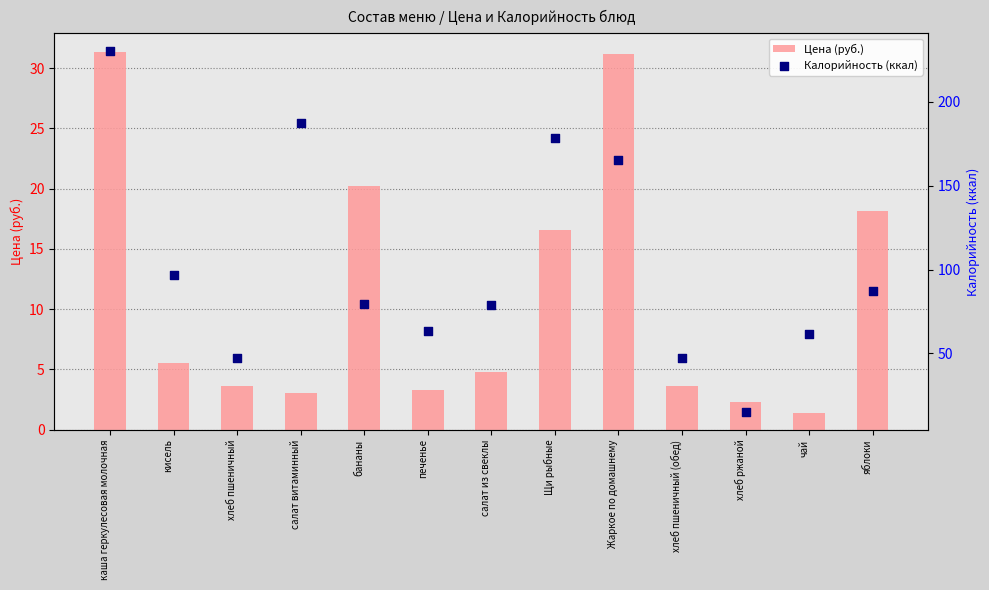

Which series has the largest Y range (max minus min)?

Калорийность (ккал)